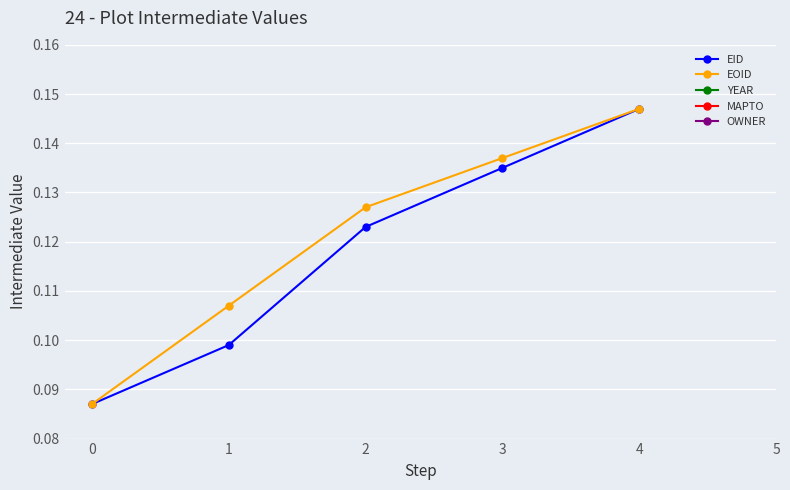

True or false: EOID has more than 0 points higher than both neighbors.

False